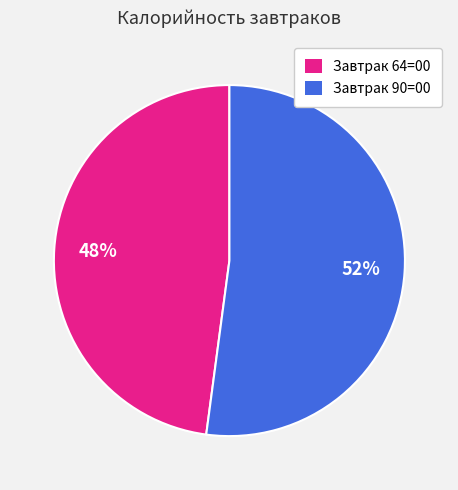

To the nearest percent, what is the difference between the largest and smallest slice percentages?

4%